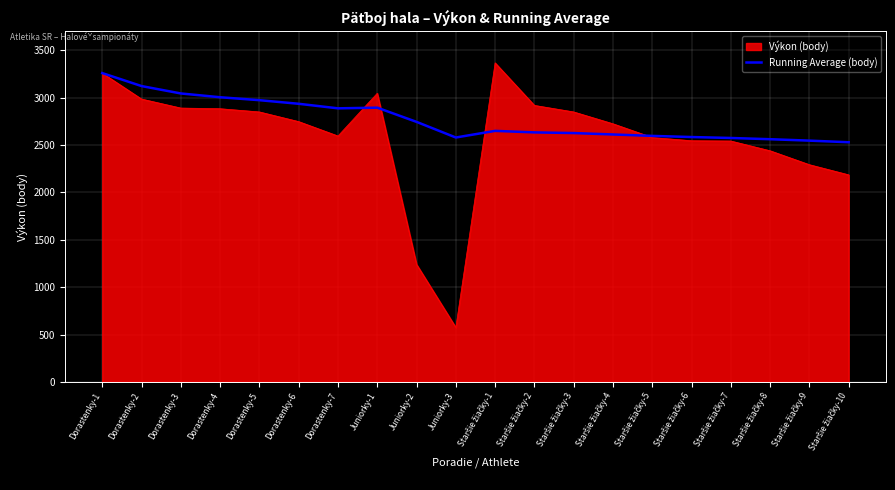

Read the Výkon (body) value at Juniorky-2, to the nearest 50.

1250